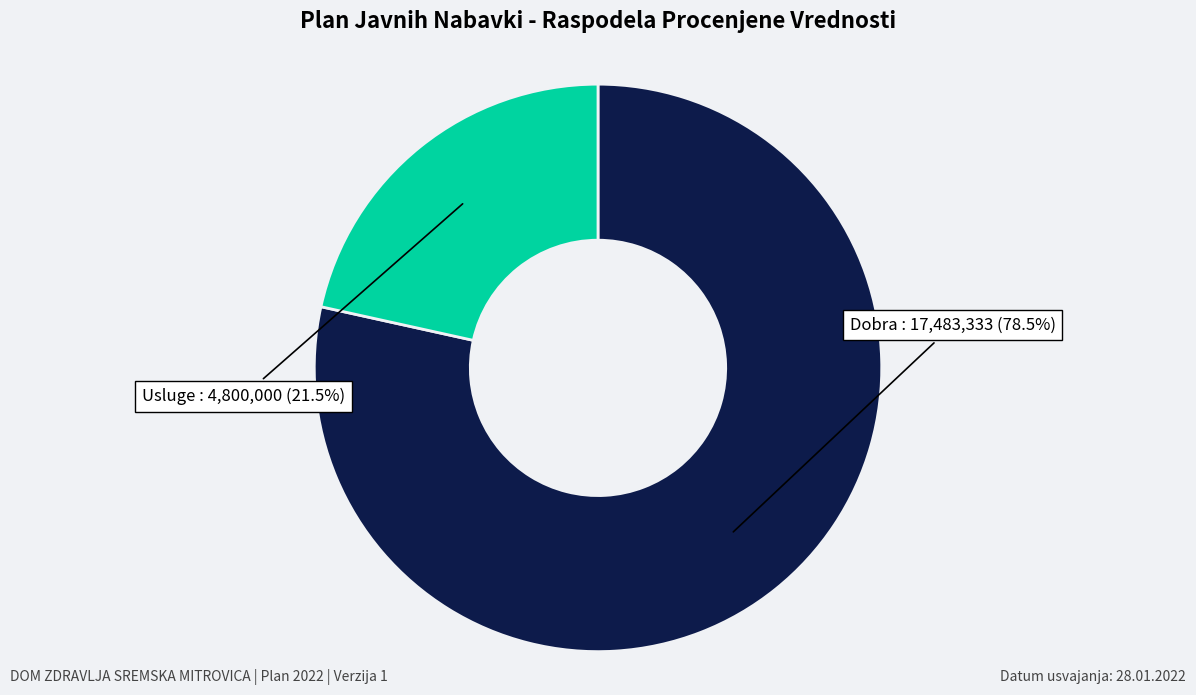

What portion of the pie excludes Usluge?

78.5%